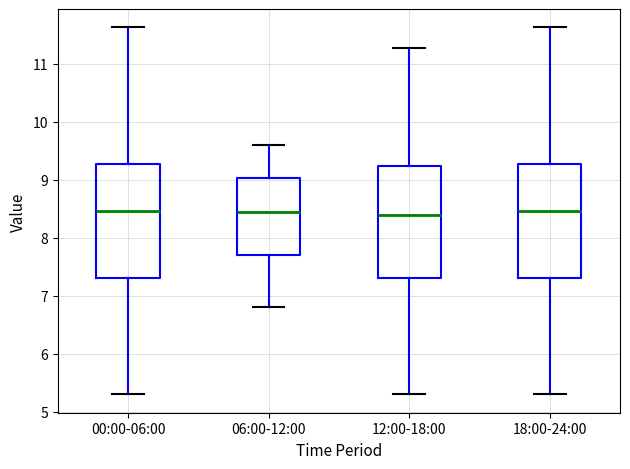

Where is the lower edge of the box for 12:00-18:00 on the y-axis? The values are not printed on the chart, so give them approximately, as read against the axis.

7.3